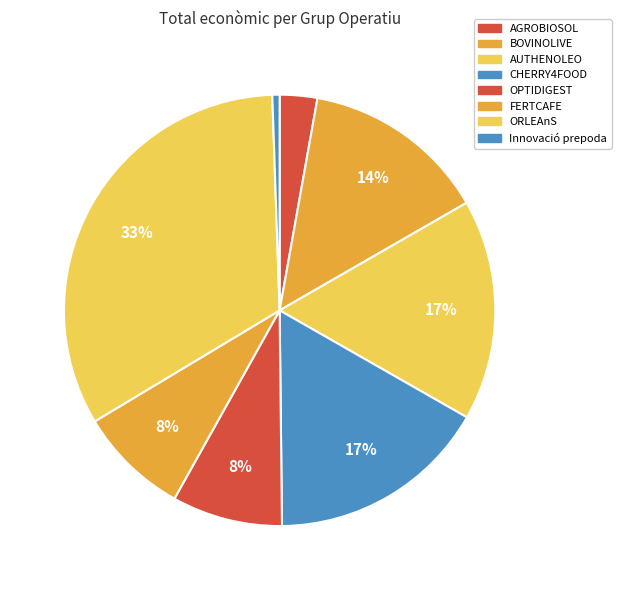

Combined, what portion of the pie is CHERRY4FOOD and FERTCAFE?

24.9%